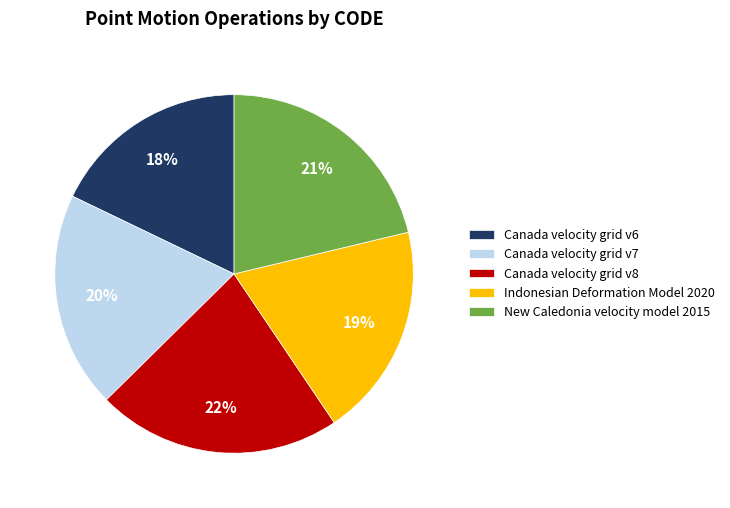

Is there any slice that represents more than half of the pie?

No